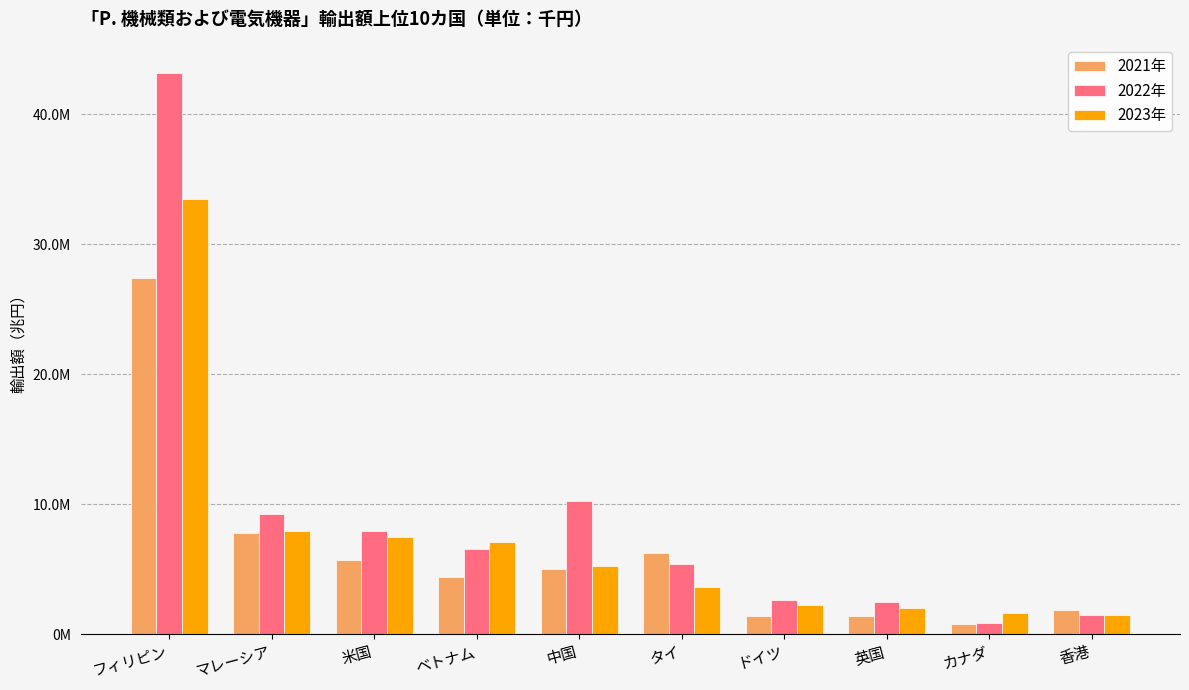

At which label does 2021年 reach its peak?

フィリピン